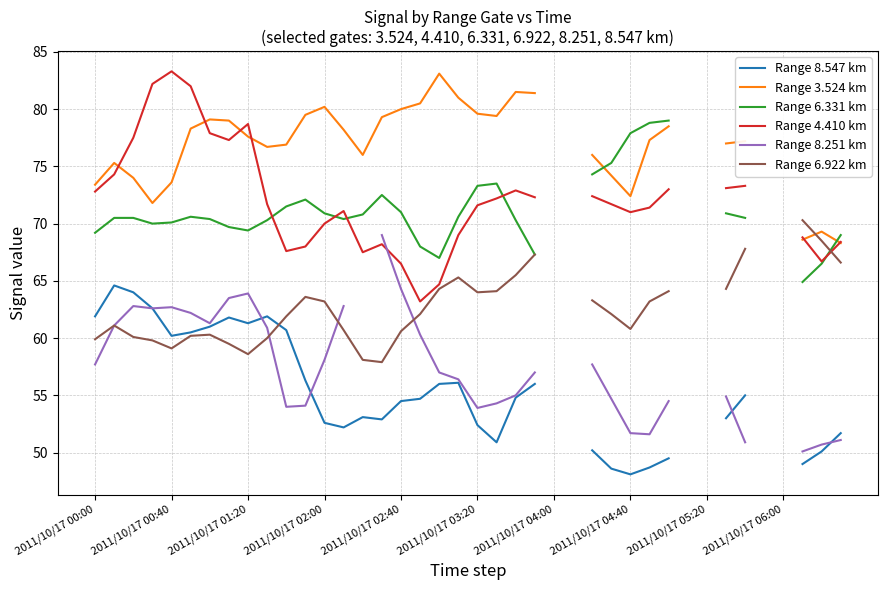

True or false: Range 8.547 km and Range 6.331 km cross at least once.

False